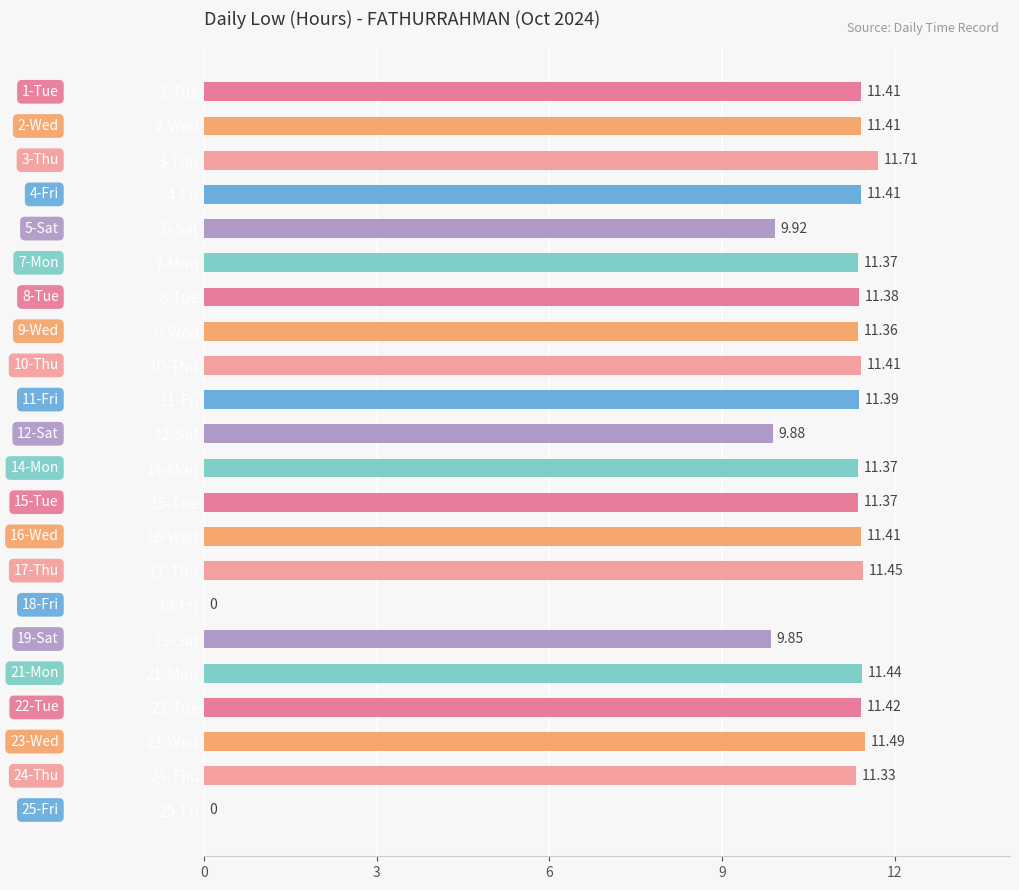

What is the sum of the values at 25-Fri and 8-Tue?

11.4